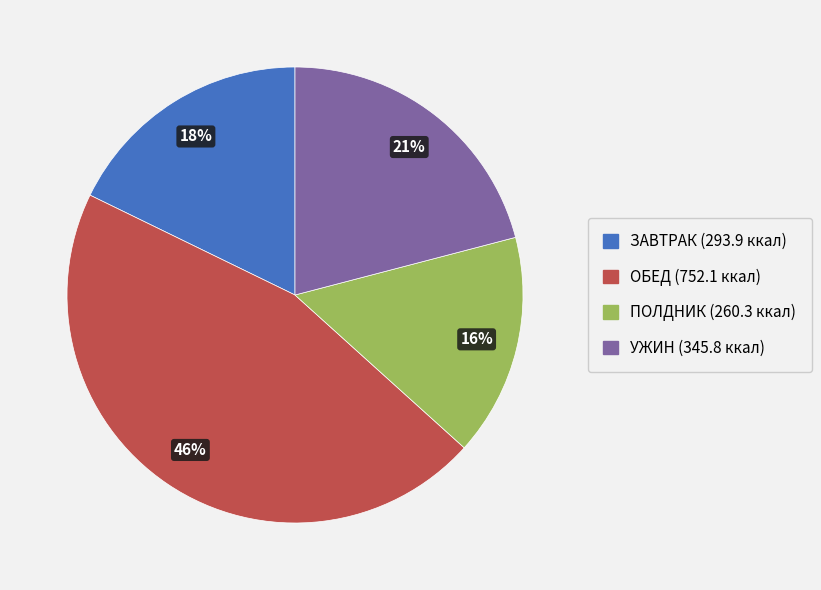

To the nearest percent, what is the difference between the largest and smallest slice percentages?

30%